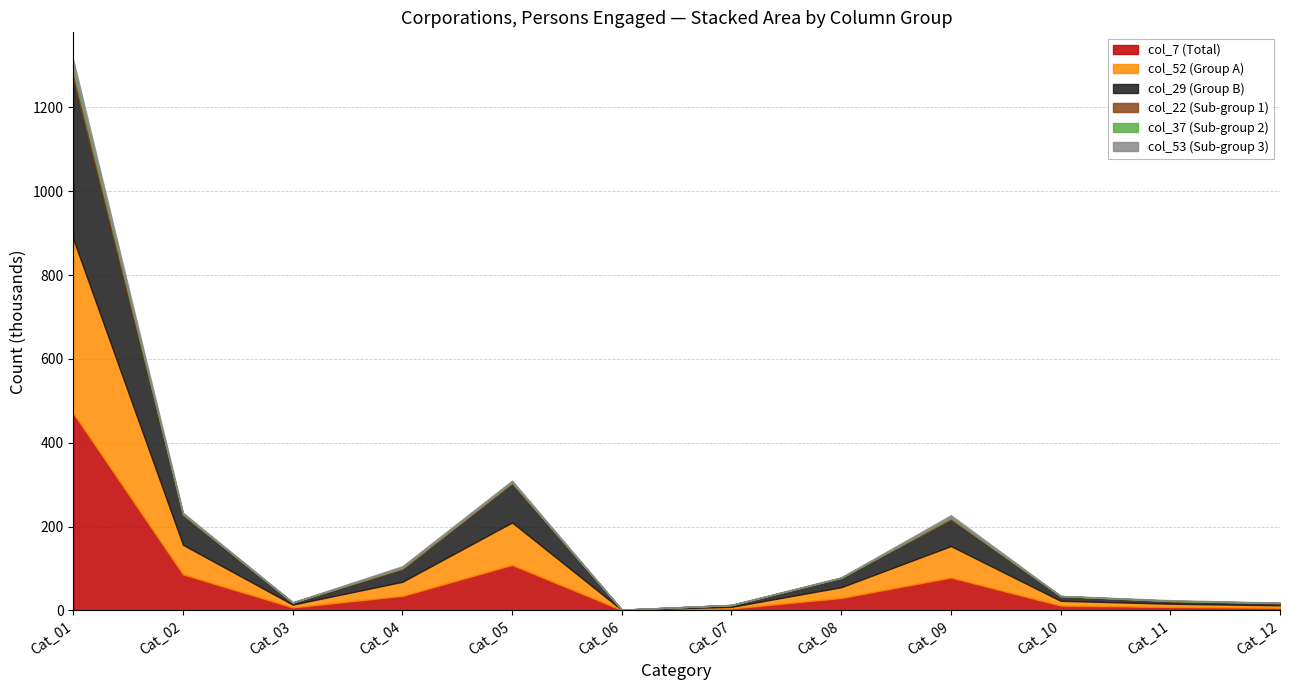

Which category has the highest value in the col_7 (Total) series?

Cat_01